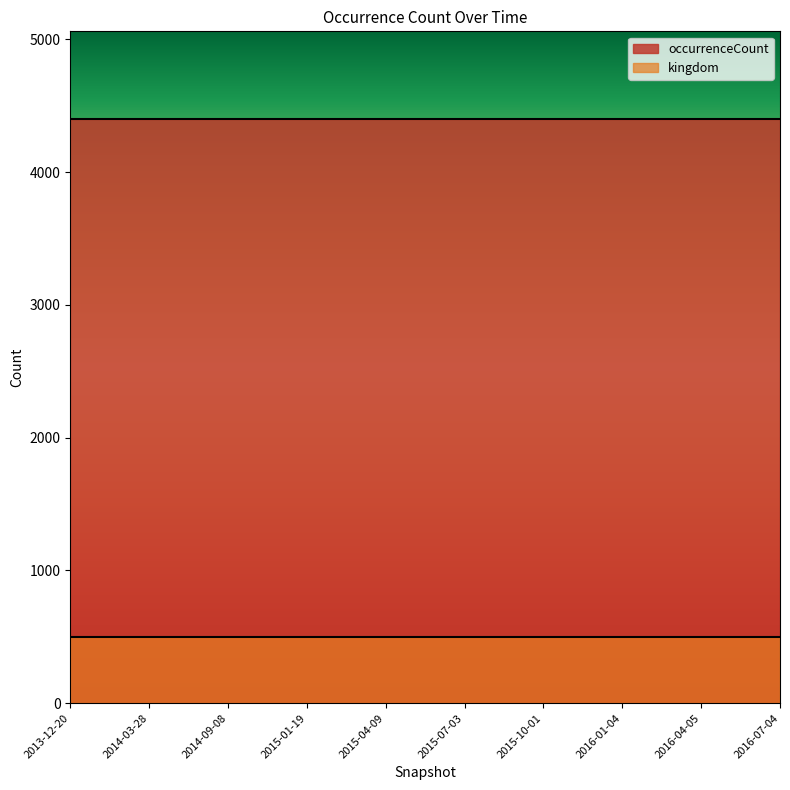

What is the maximum value for kingdom?

500